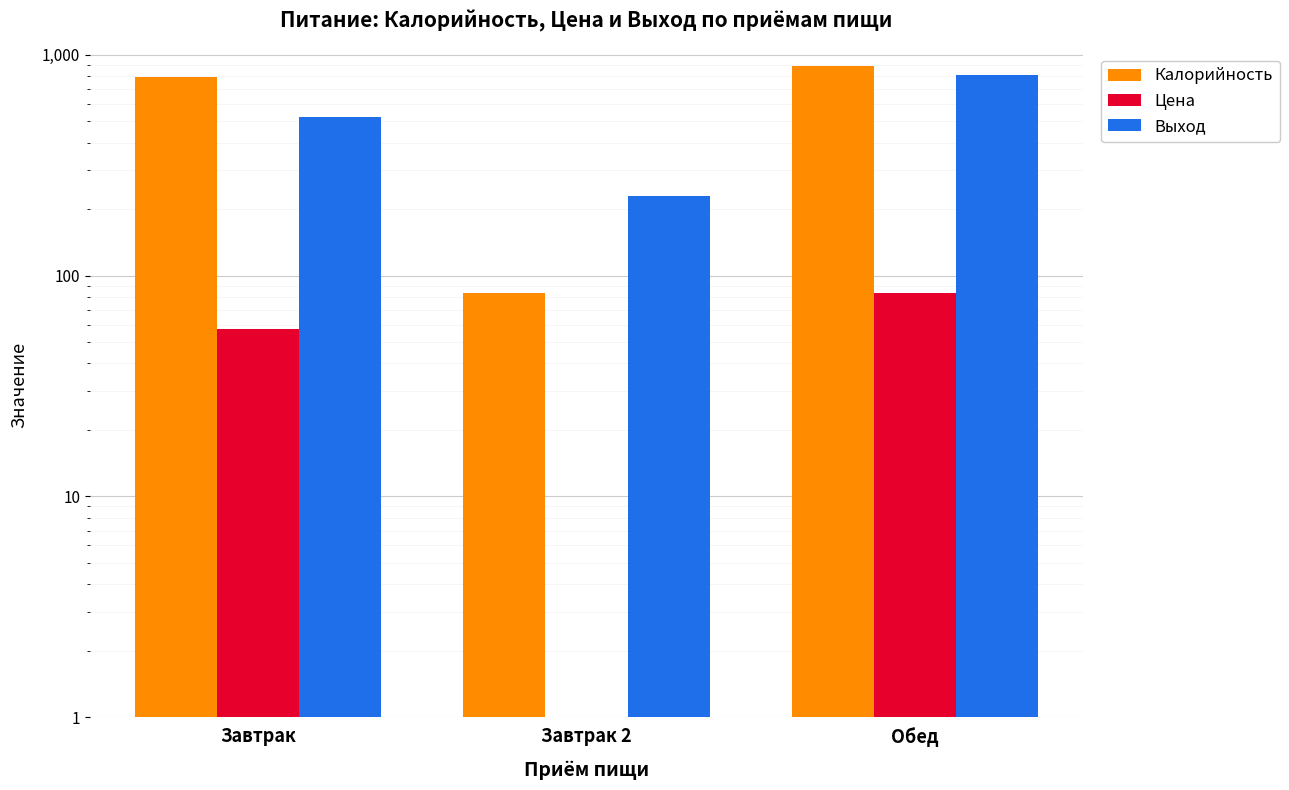

How many data points in Цена are above 57?

2